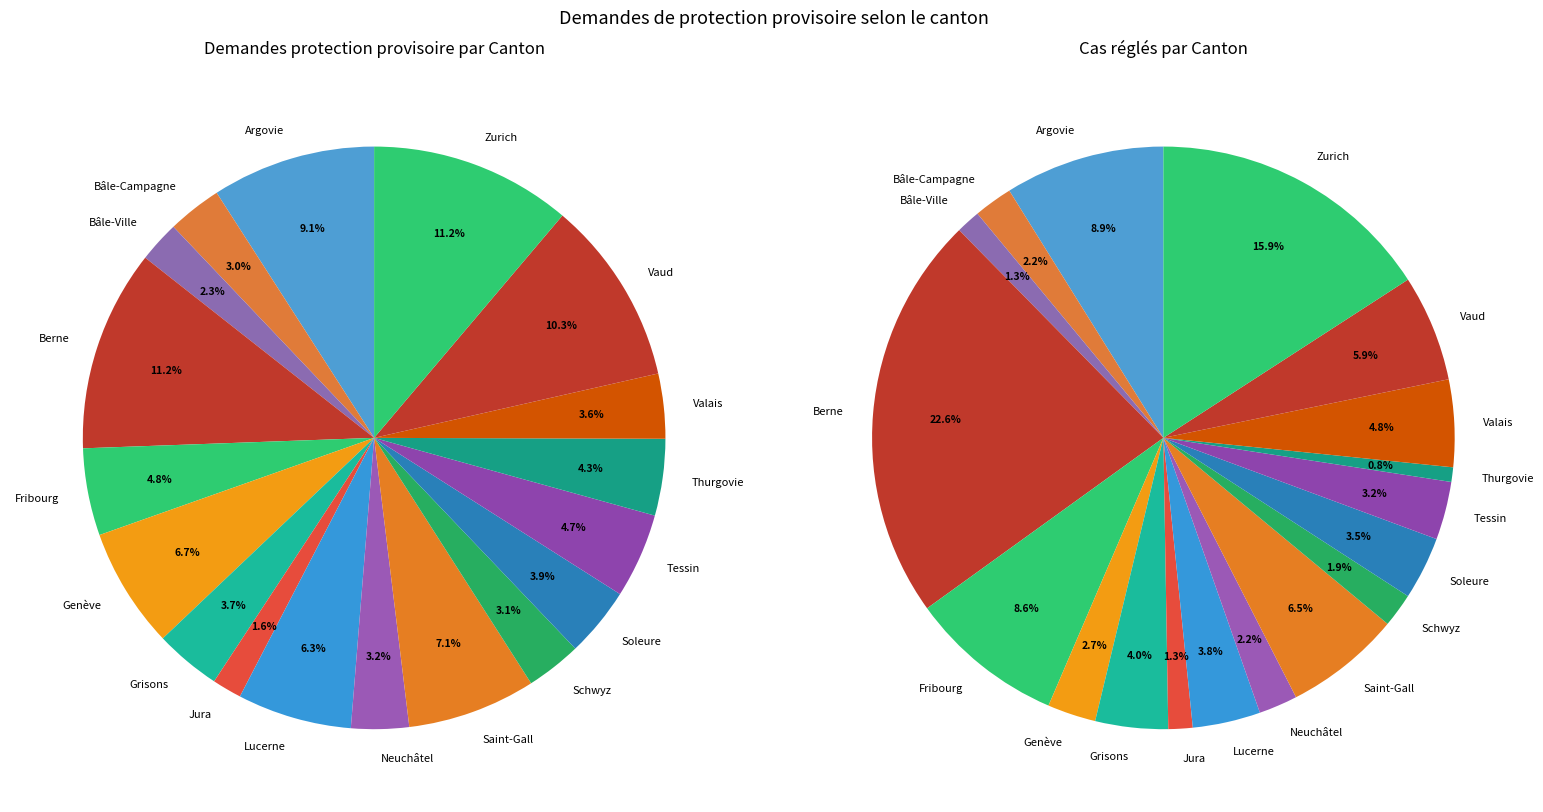

What percentage is the Schwyz slice, to the nearest percent?

3%